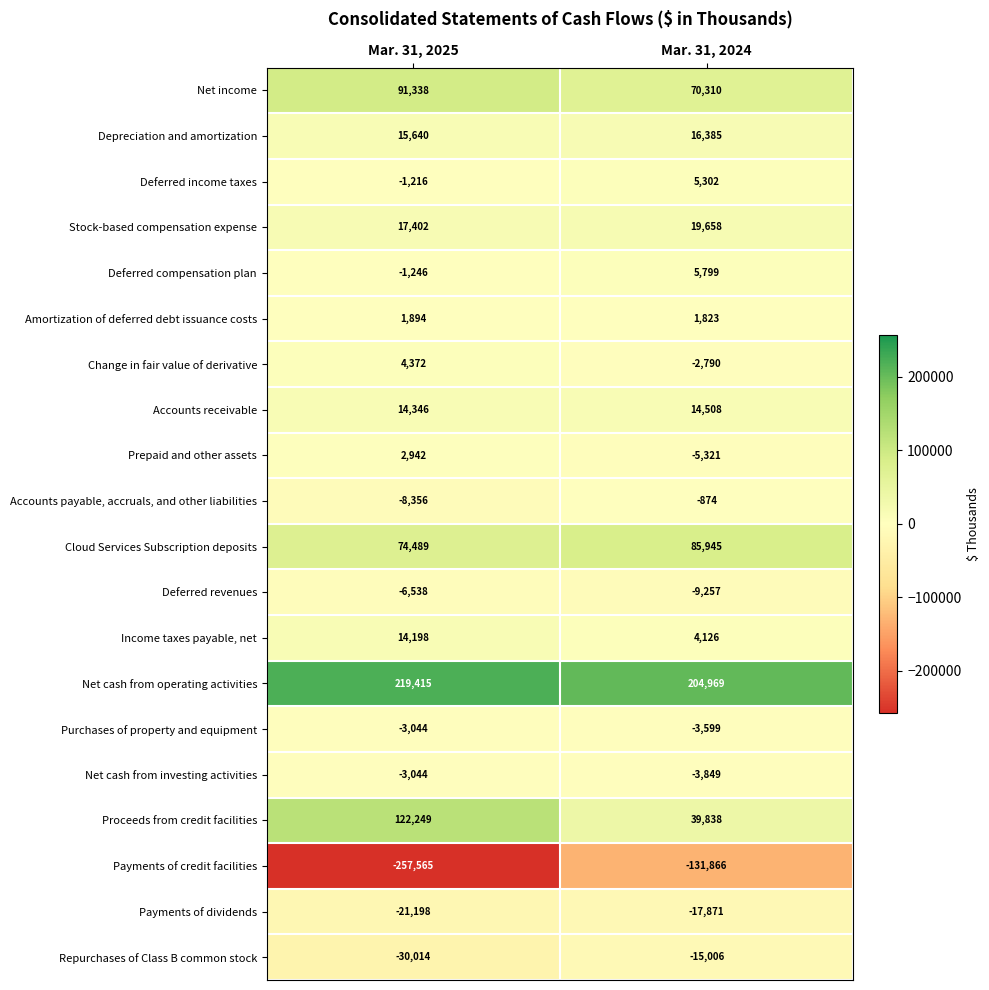

Rank the categories by Payments of dividends value from highest to lowest.

Mar. 31, 2024, Mar. 31, 2025